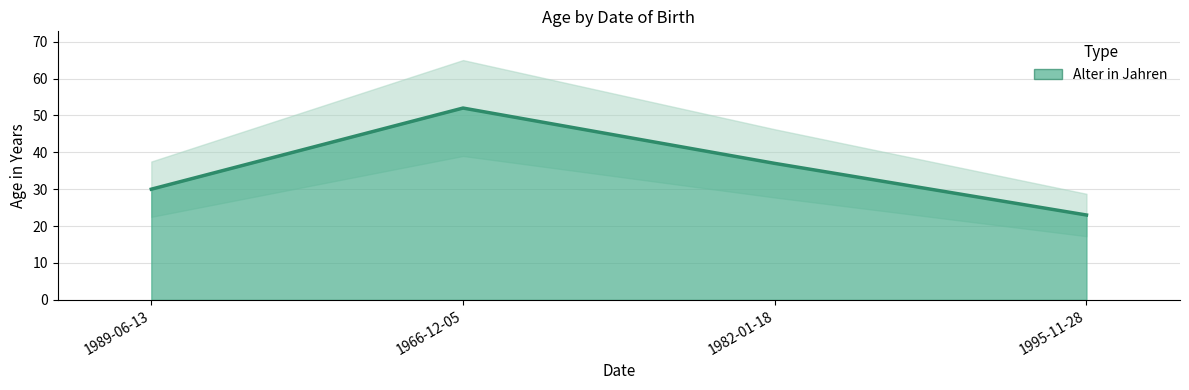

What is the greatest value displayed?

52